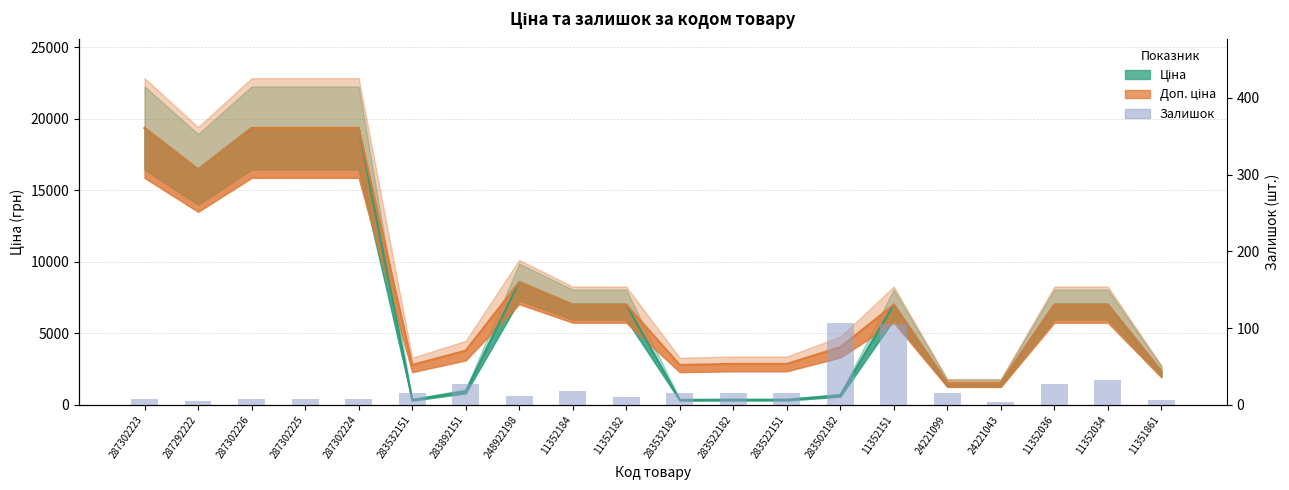

What is the sum of all values?

462